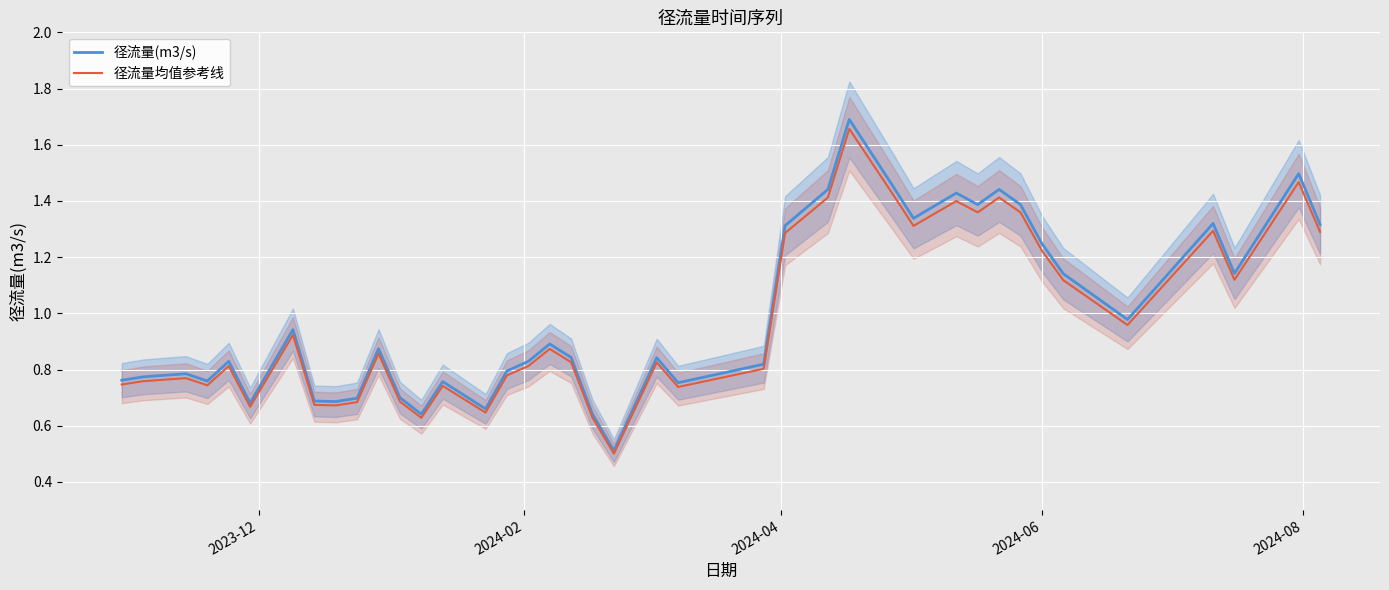

True or false: 径流量(m3/s) has more than 2 interior local peaks.

True